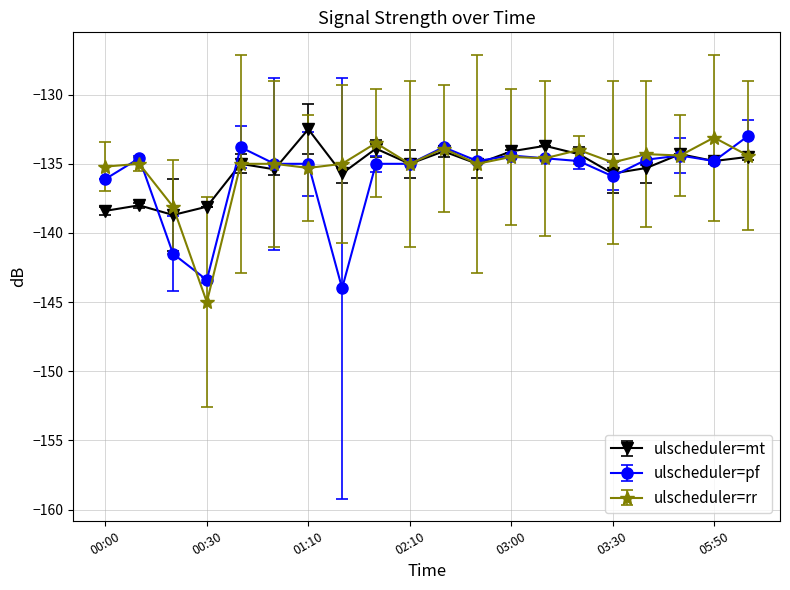

What is the value of the ulscheduler=rr point at the 1st from the left?

-135.2